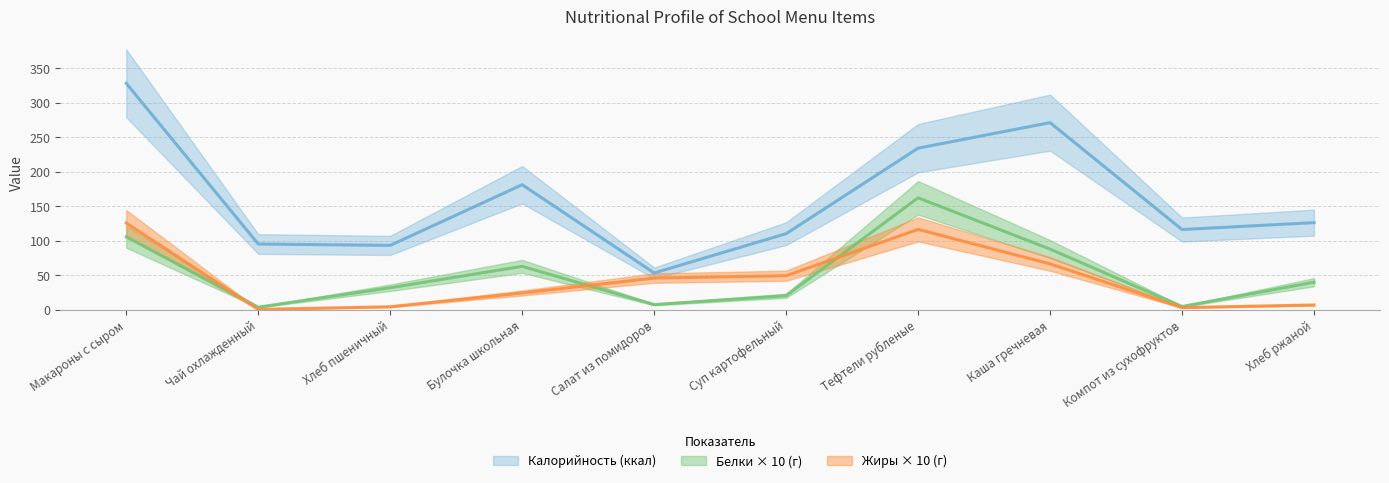

At which label is Белки closest to 82?

Каша гречневая